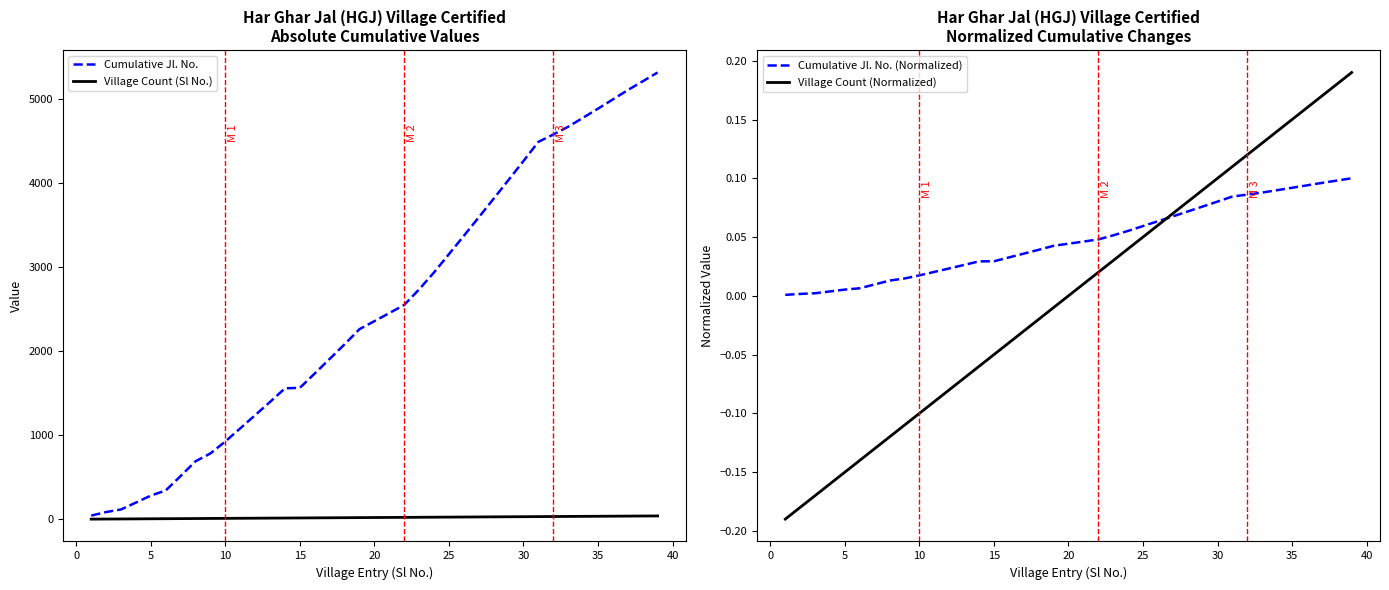

True or false: Village Count (Sl No.) and Cumulative Jl. No. intersect in this chart.

False